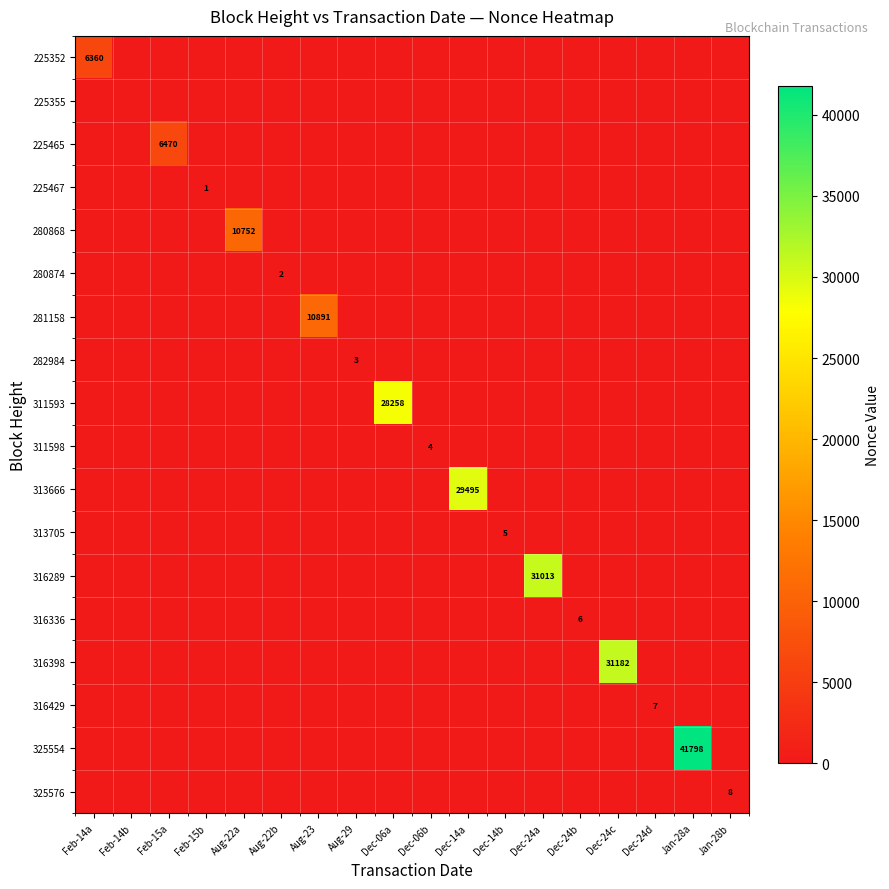

The value of 282984 at Dec-24c is 0. True or false?

True